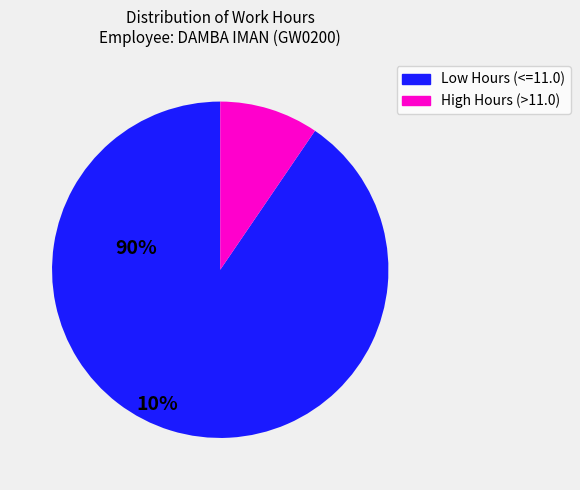

Does any single category account for the majority?

Yes